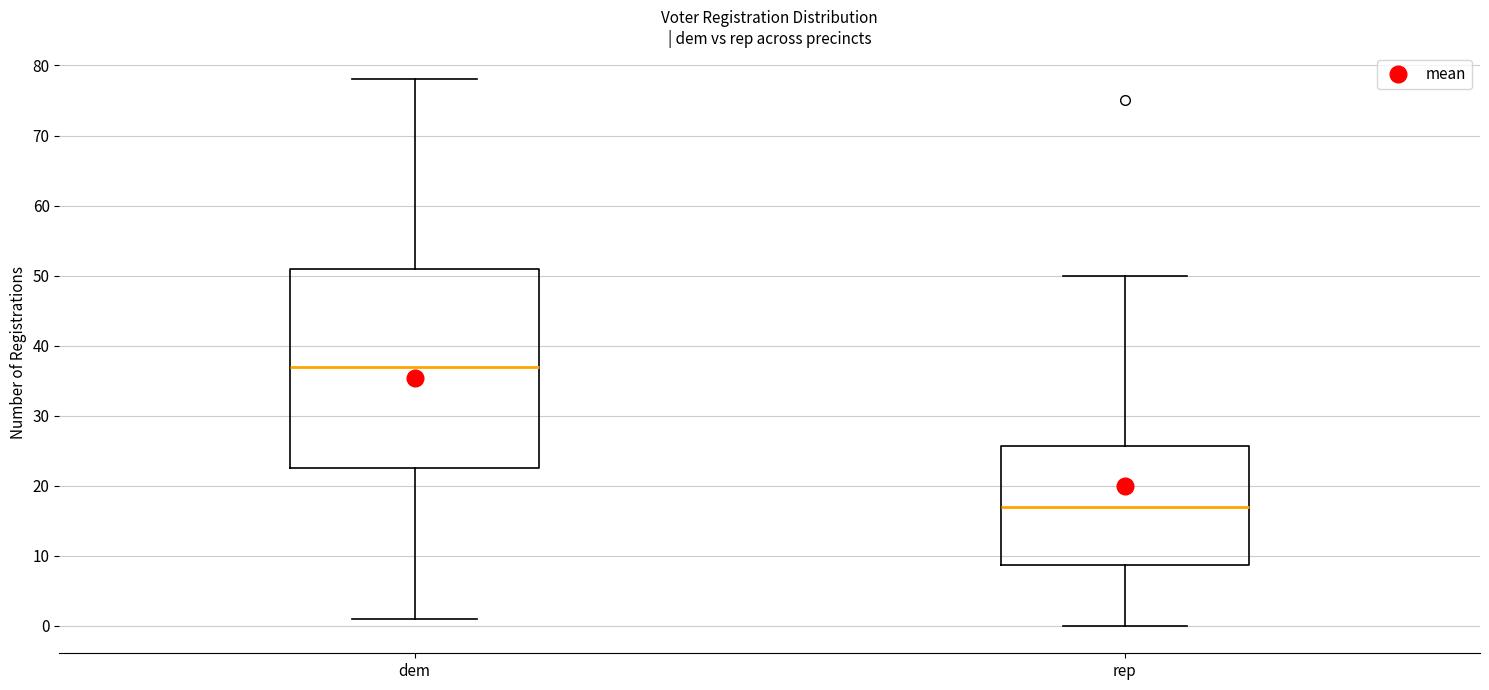

Reading left to right, transcribe this box plot: for each box, give where its median line is, the range the box spans, and where its two whiskers end, as read against the y-axis. The values are not printed on the chart, so give them approximately, as read against the axis.

dem: median 37, box 23 to 51, whiskers 1 to 78
rep: median 17, box 9 to 26, whiskers 0 to 50